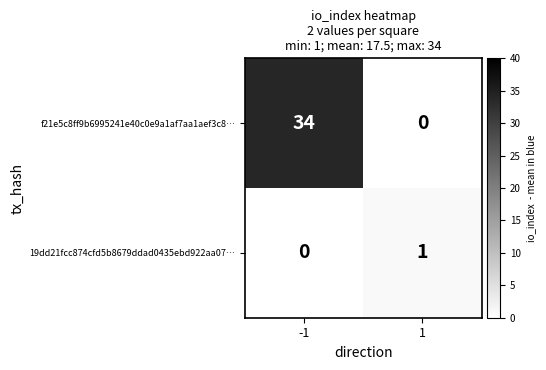

At which category is the sum across all series the highest?

-1